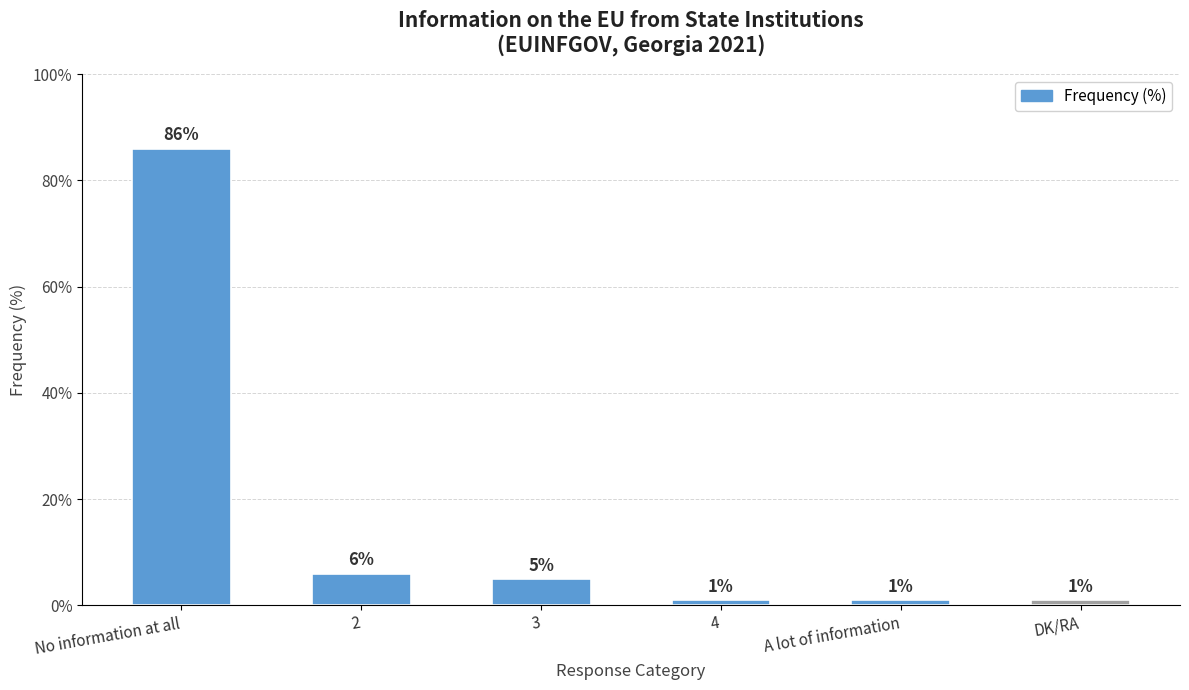

What is the average value?

17